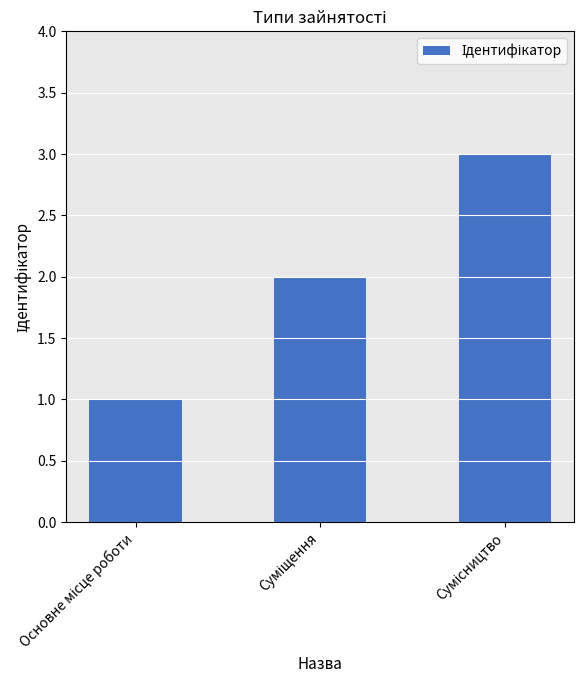

What is the difference between the maximum and minimum values?

2